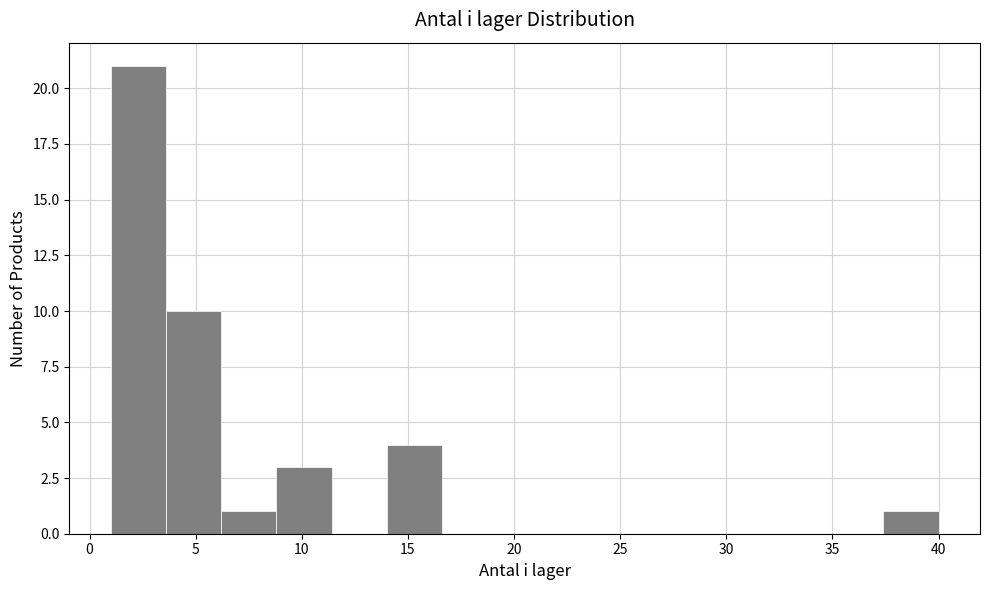

Over which range of the x-axis is the bar tallest?

1.0 to 3.6